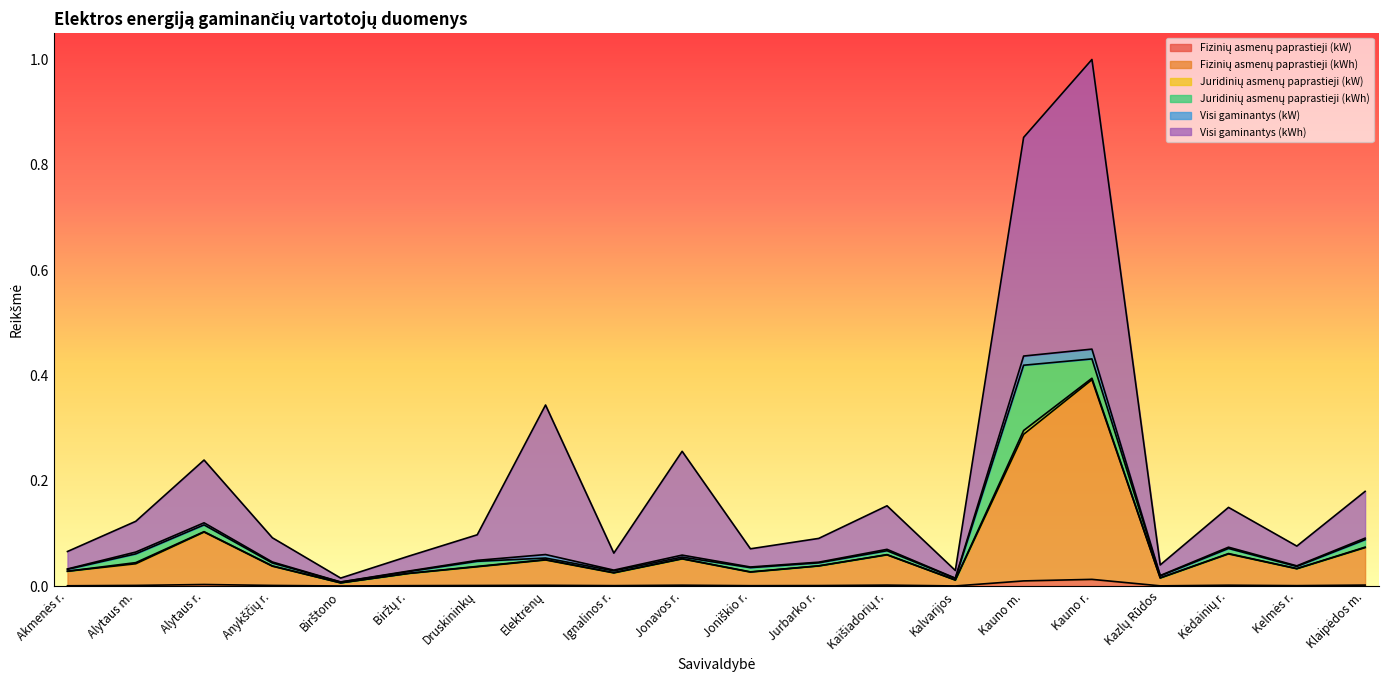

At which category is the sum across all series the highest?

Kauno r.